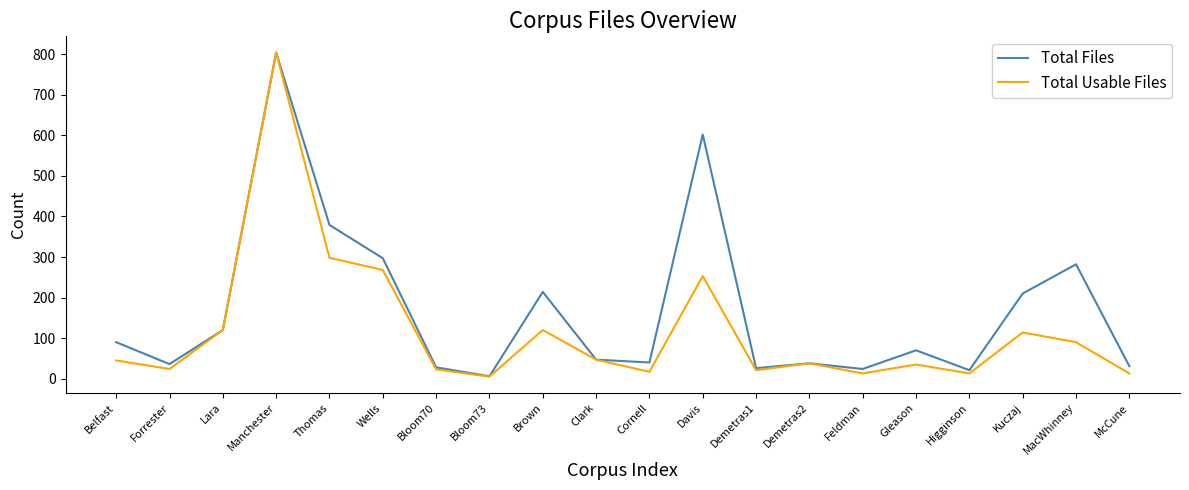

In Total Files, how many points are lower than both neighbors (excluding endpoints)?

6